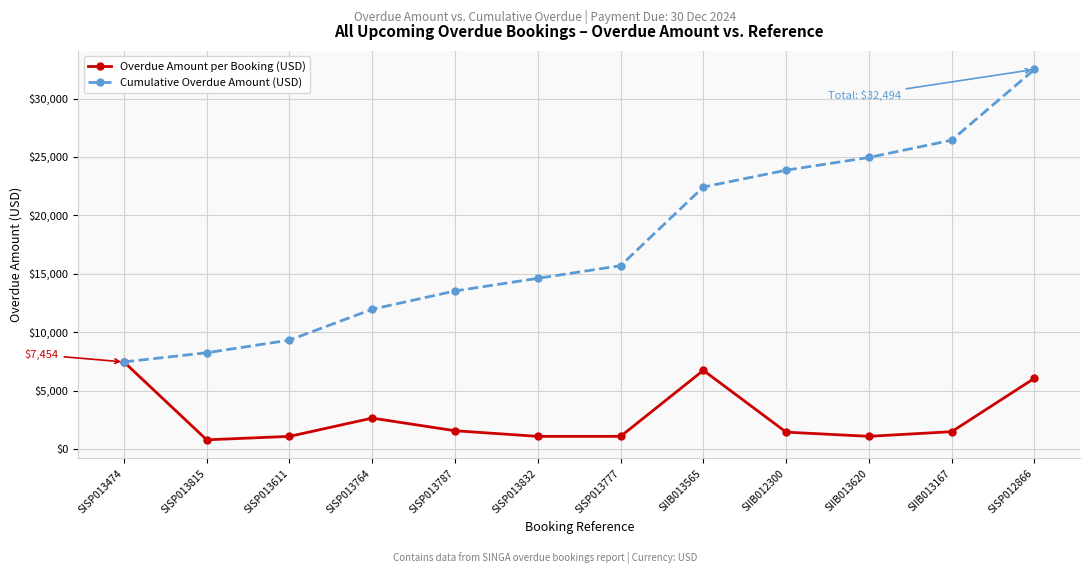

What is the total value across all series at SISP013787?

15092